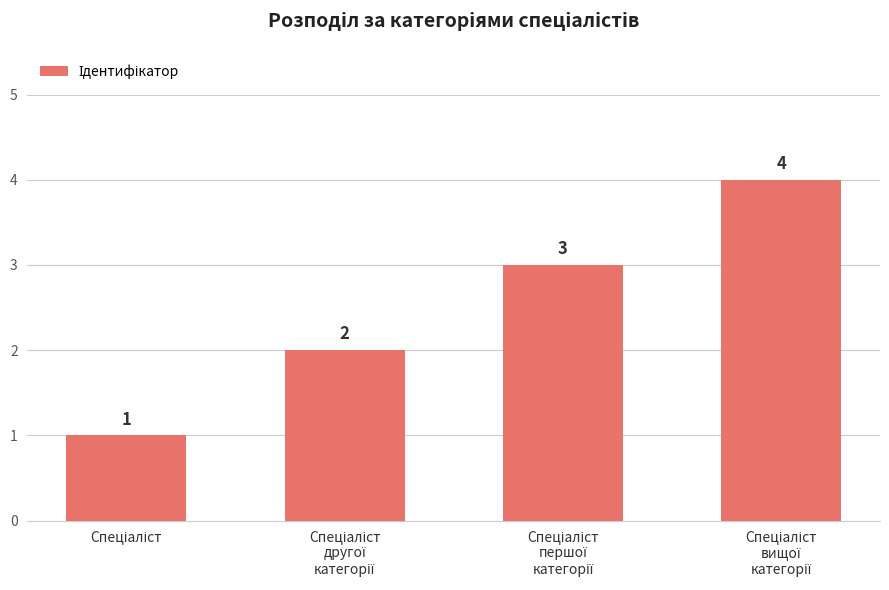

Count the values in the range 2 to 4.

3